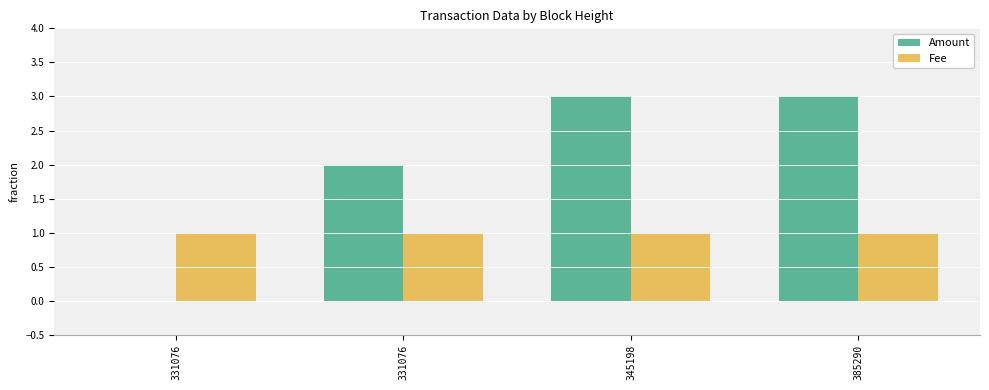

How many categories are shown in the chart?

4